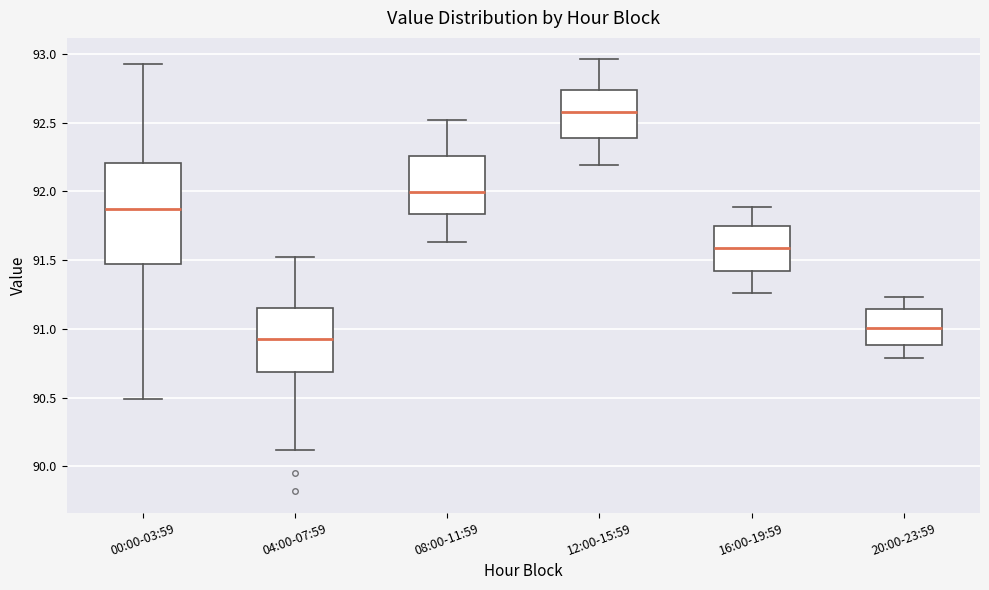

Comparing the boxes themselves (not the whiskers), which one is the tallest?

00:00-03:59